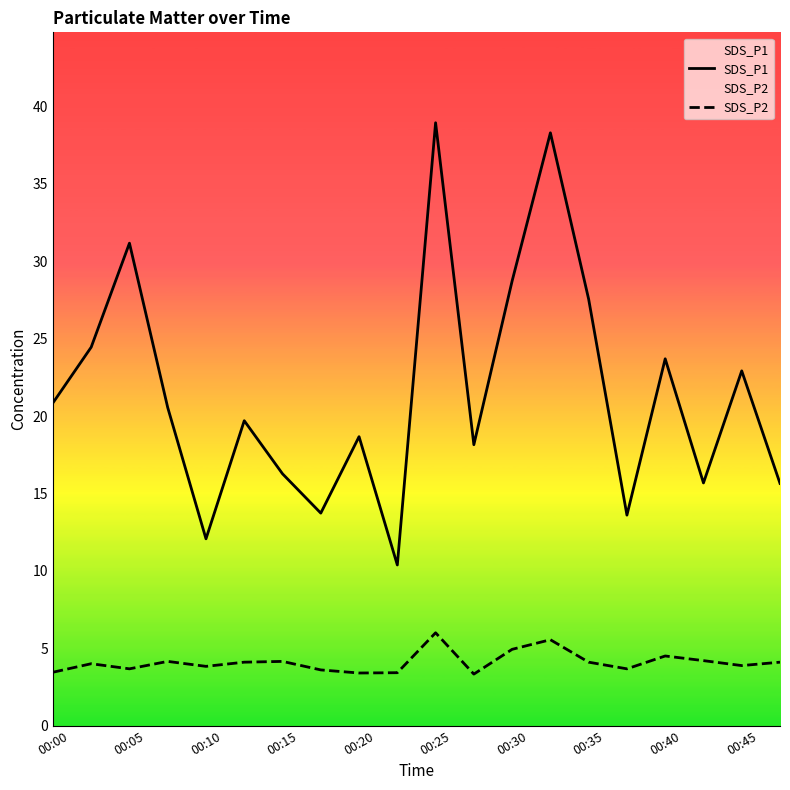

At which category is the sum across all series the highest?

00:25